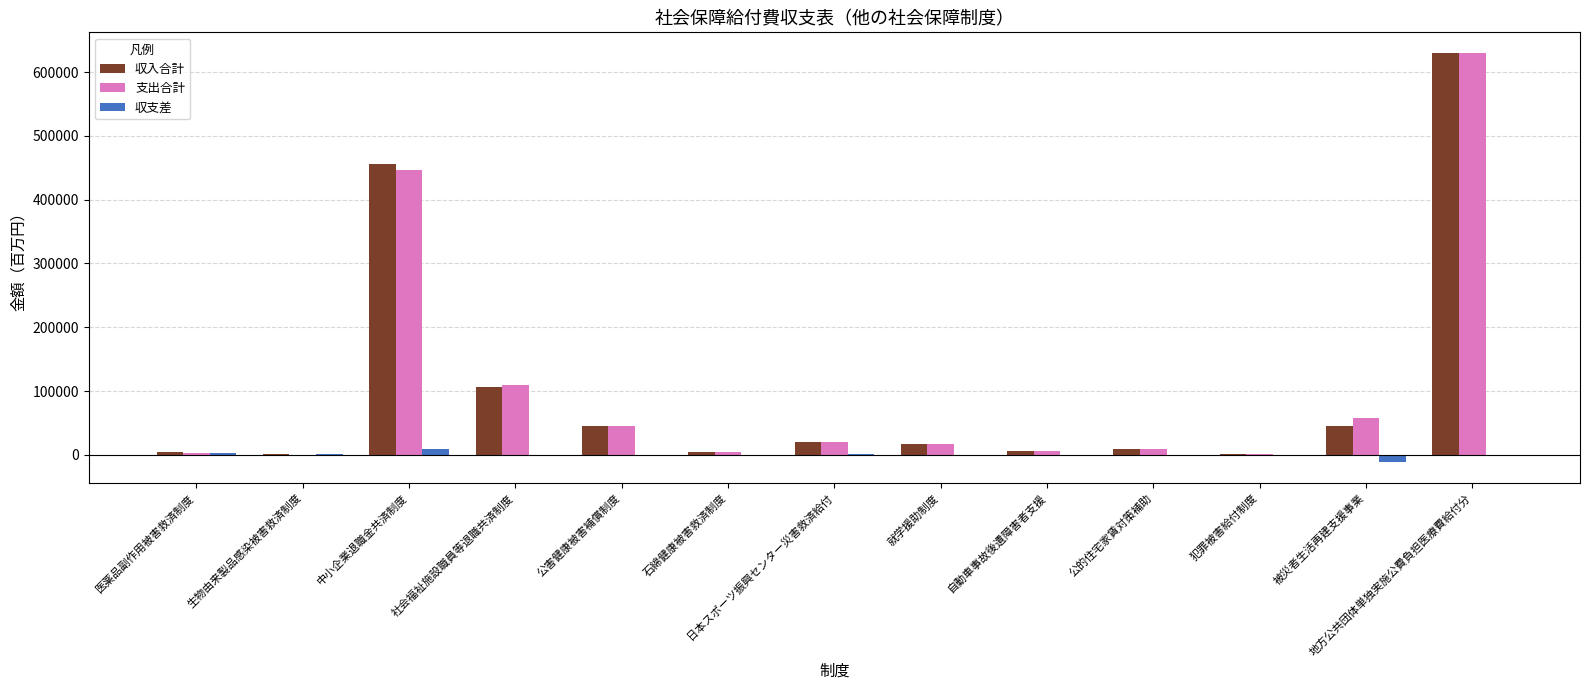

What is the sum of all 収入合計 values?

1347656